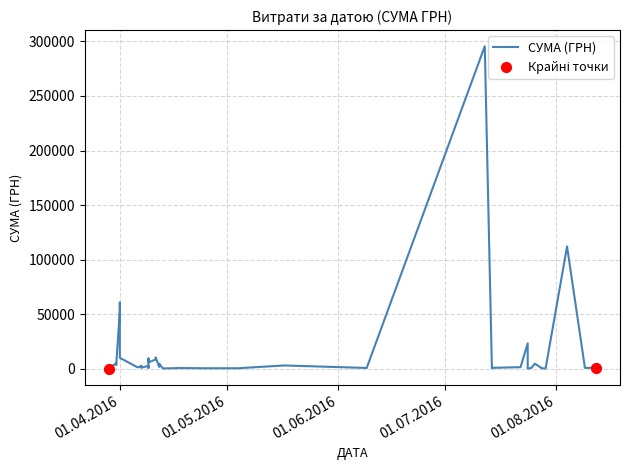

What is the change in value from 14.07.2016 to 06.04.2016?

+403.2